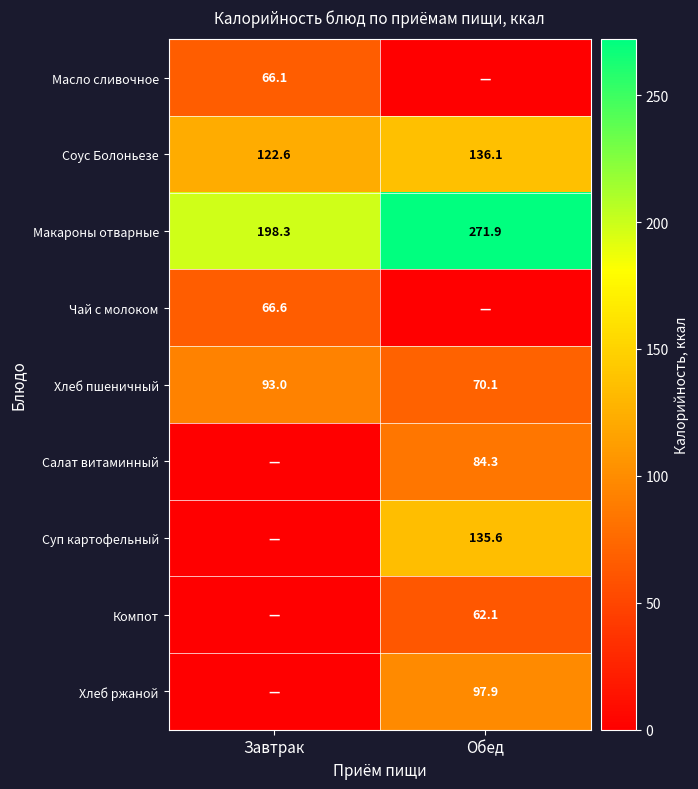

What is the difference between the Хлеб пшеничный values at Завтрак and Обед?

22.9